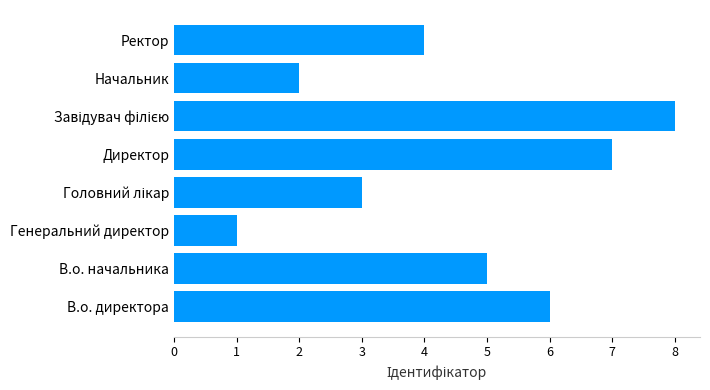

What is the sum of all values?

36